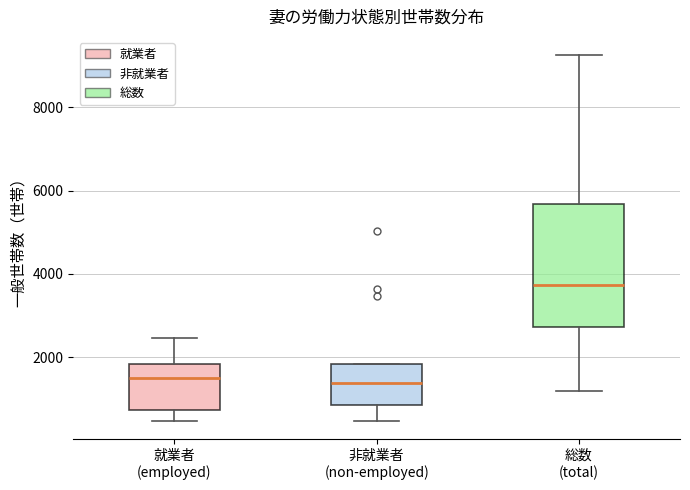

Comparing the boxes themselves (not the whiskers), which one is the tallest?

総数 (total)